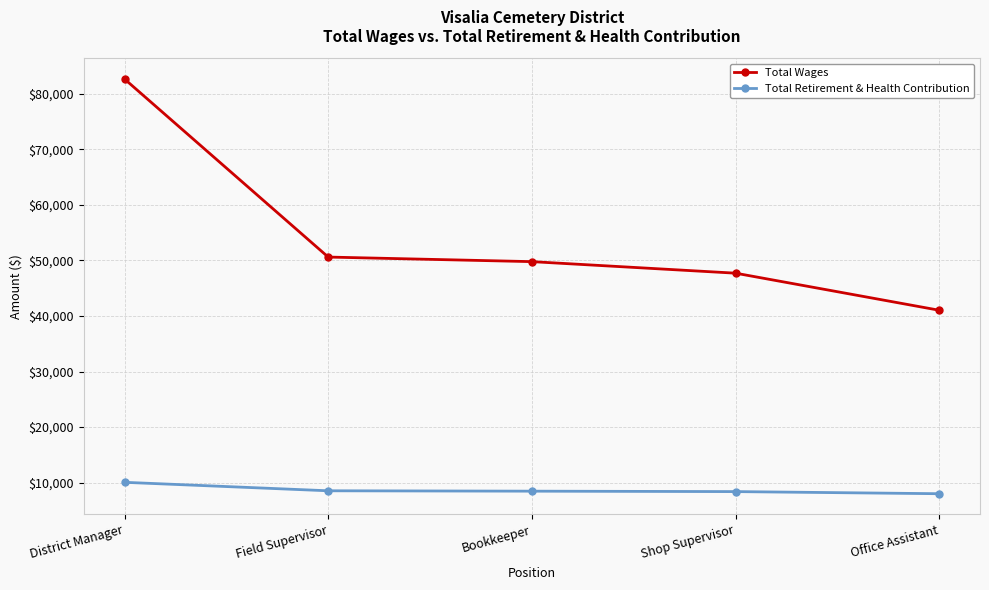

At which label is Total Wages closest to 61825?

Field Supervisor